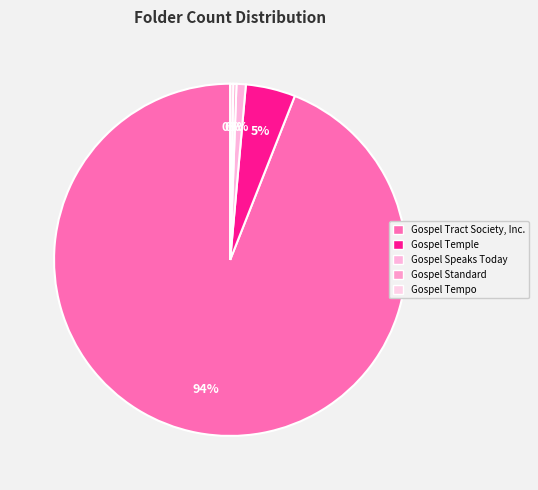

How many slices are in this pie chart?

5